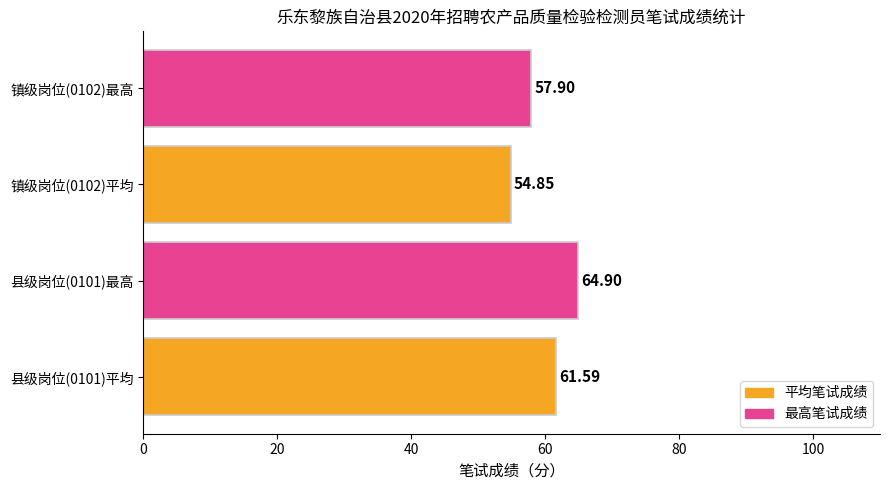

What is the average value?

59.8